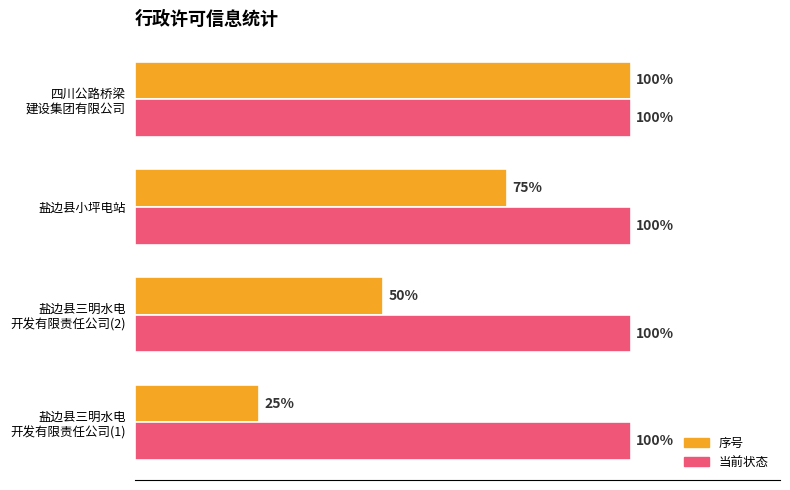

What are all the series names shown in the legend?

序号, 当前状态